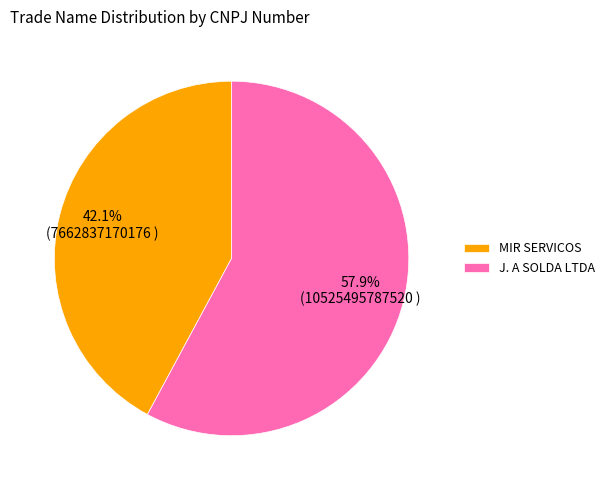

Between MIR SERVICOS and J. A SOLDA LTDA, which is larger?

J. A SOLDA LTDA